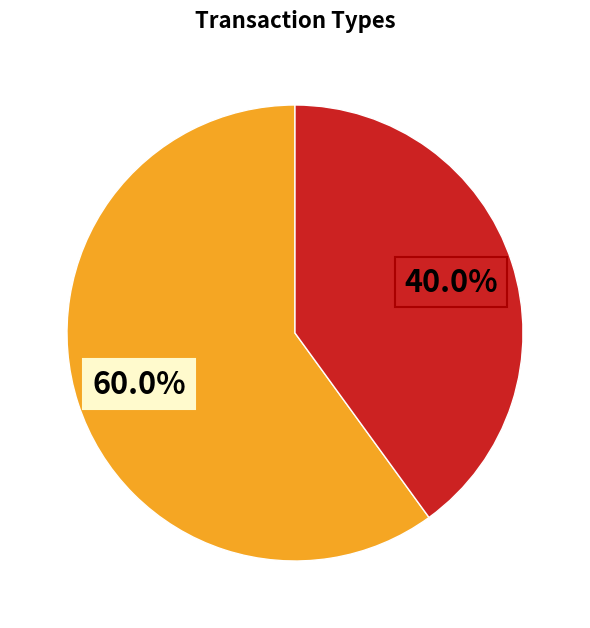

Is there any slice that represents more than half of the pie?

Yes